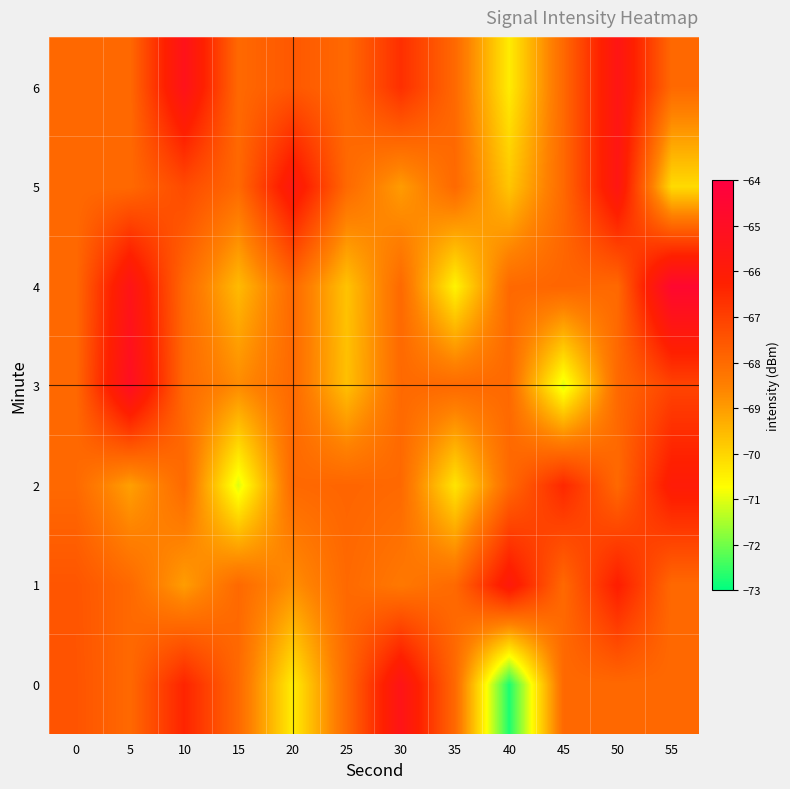

Rank the series by their maximum value, from lowest to highest.

2, 1, 5, 0, 6, 3, 4